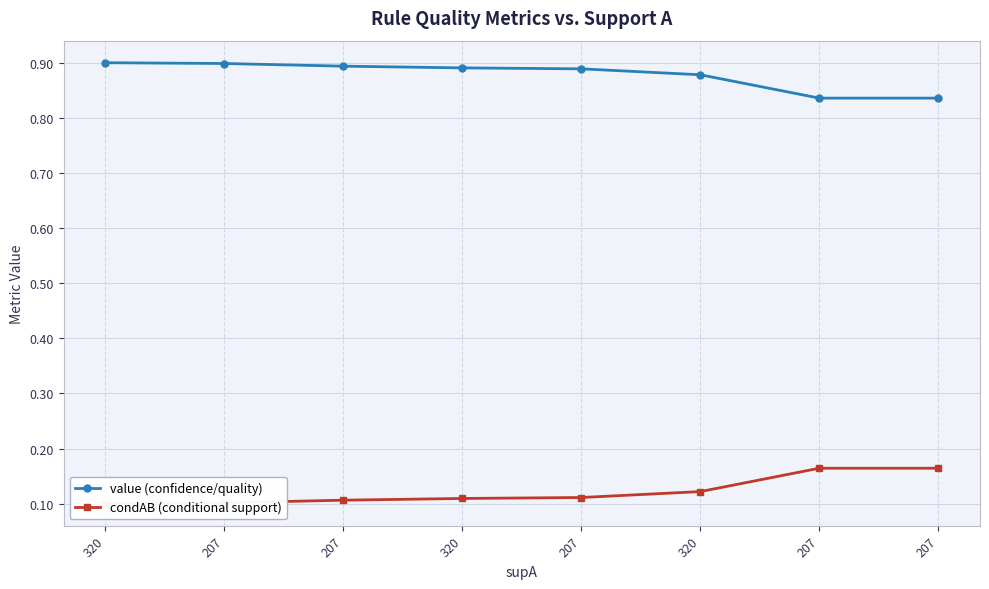

What value does the condAB (conditional support) series have at 320?

0.1